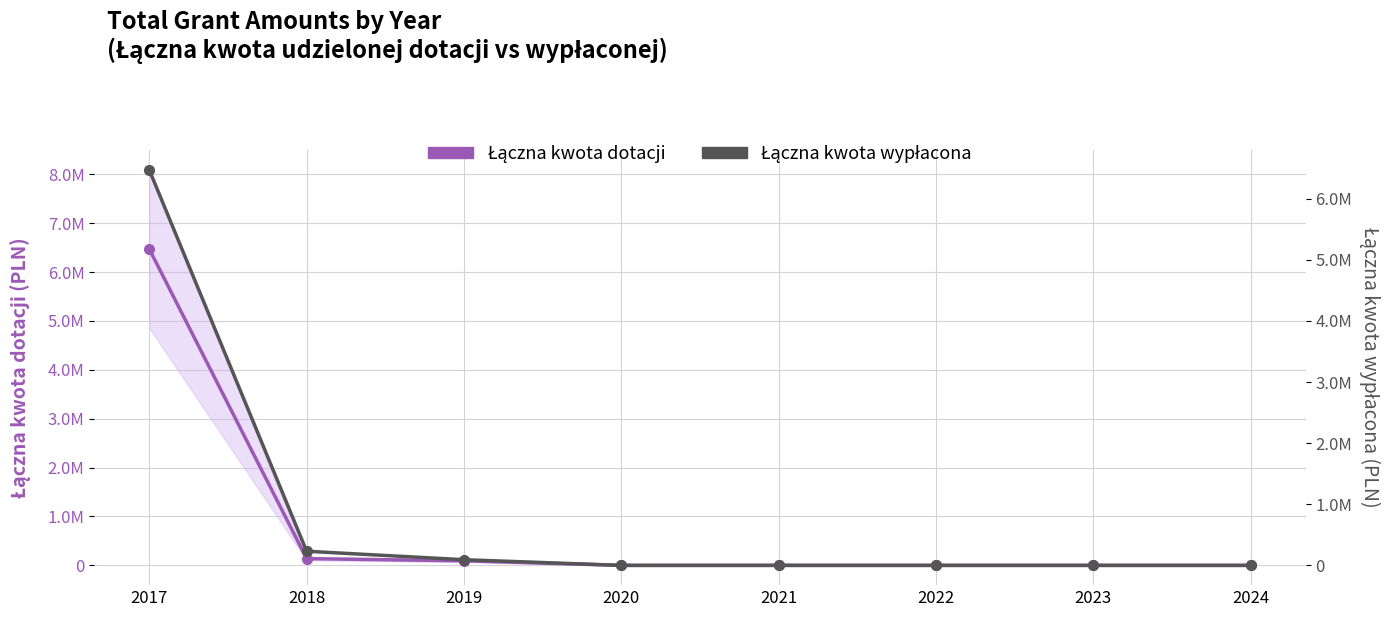

What is the difference between the maximum and minimum values in the Łączna kwota wypłacona series?

6468619.7